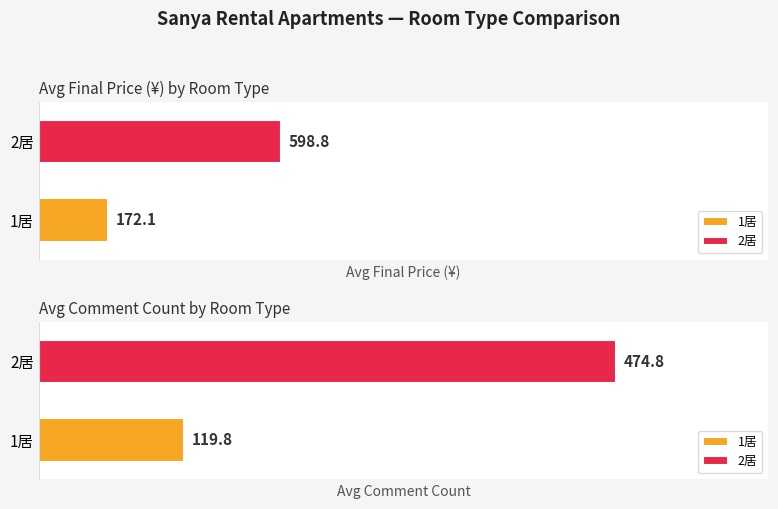

Are the bars grouped side by side (vs. stacked)?

Yes